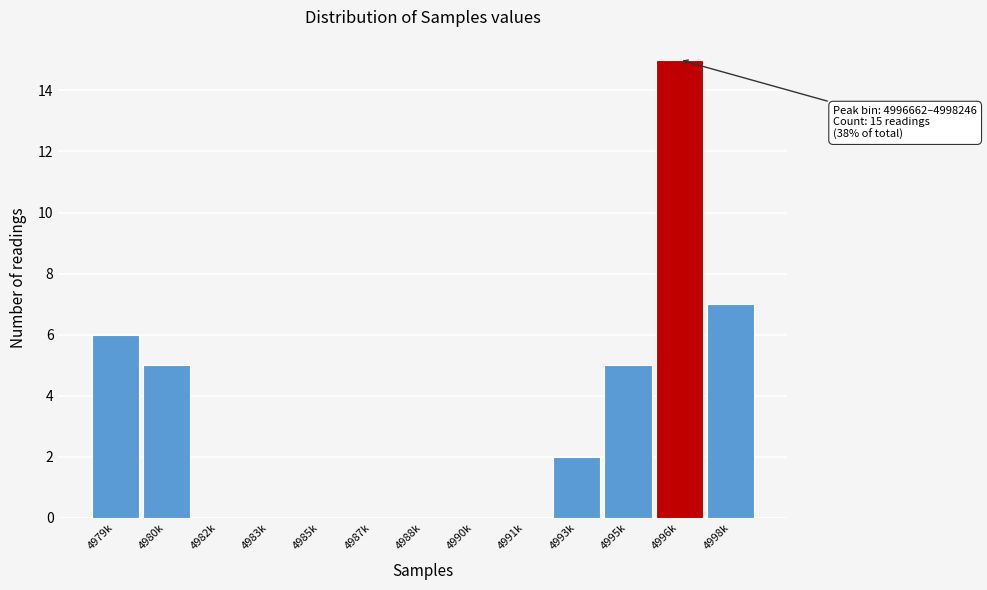

Reading left to right, transcribe all the data shown in this chart.

4979k=6	4980k=5	4982k=0	4983k=0	4985k=0	4987k=0	4988k=0	4990k=0	4991k=0	4993k=2	4995k=5	4996k=15	4998k=7